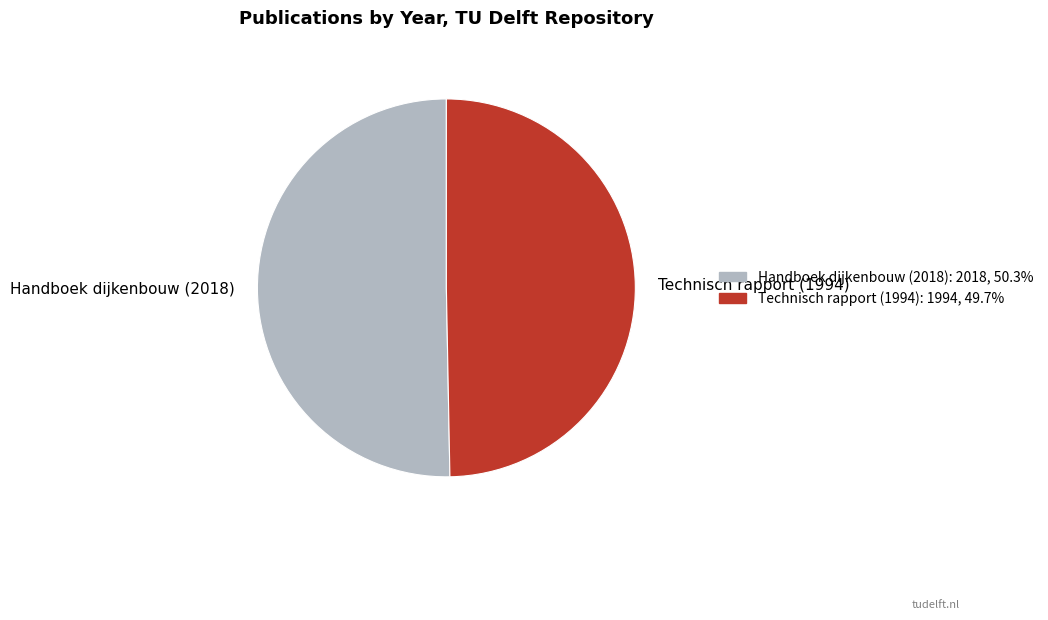

Is it true that Technisch rapport (1994) is 40% of the pie?

False